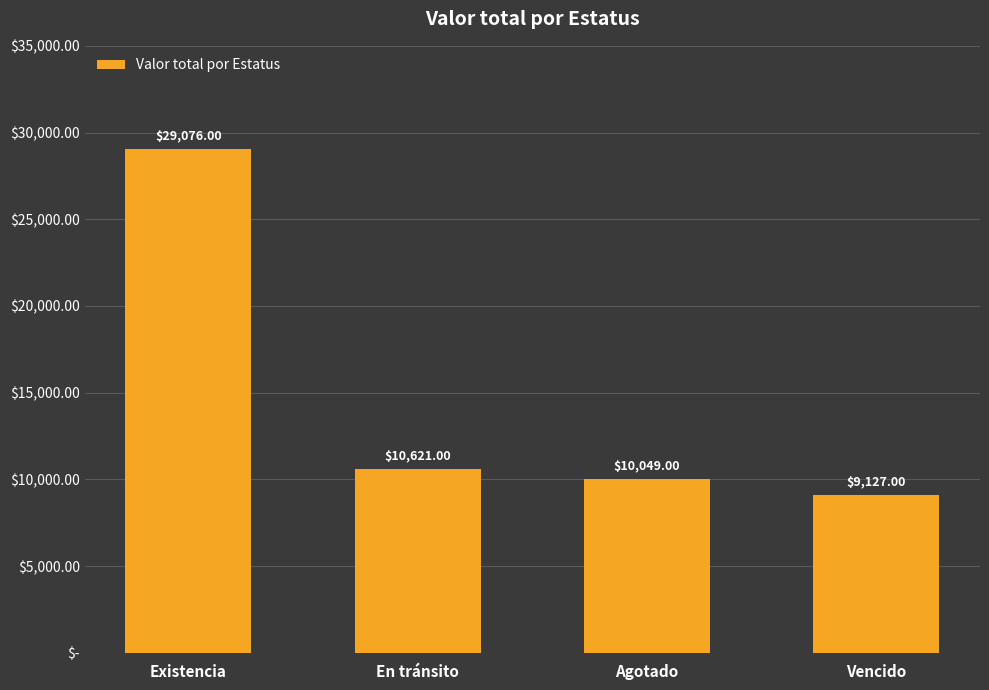

Rank the categories by value from highest to lowest.

Existencia, En tránsito, Agotado, Vencido